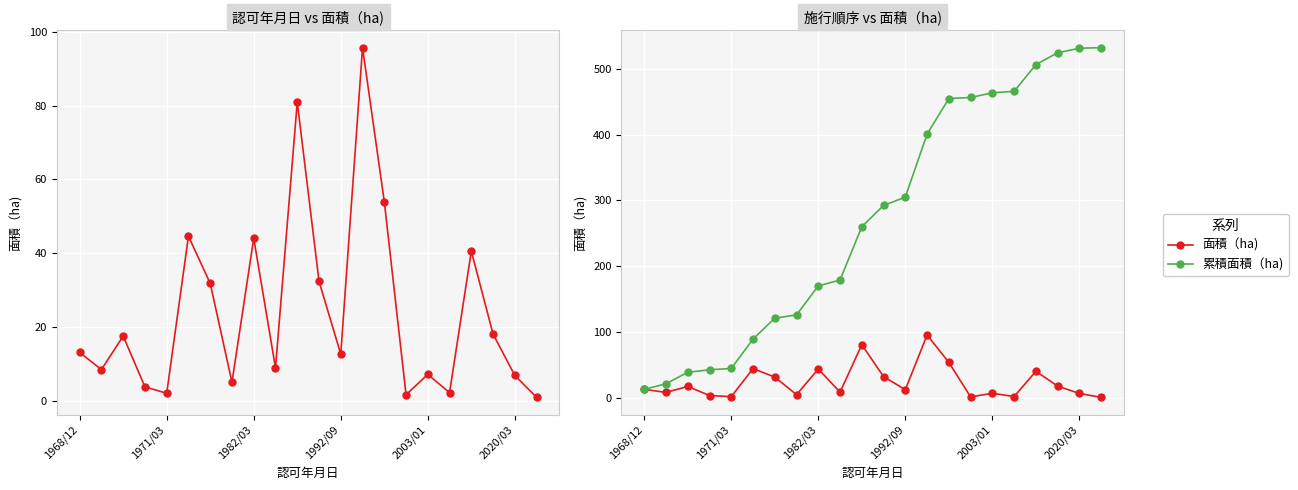

At which label does 累積面積（ha) reach its minimum?

1968/12